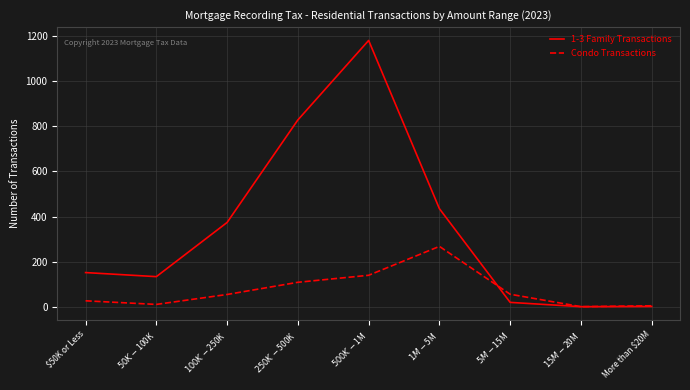

What is the sum of the Condo Transactions values at $250K-$500K and $500K-$1M?

249